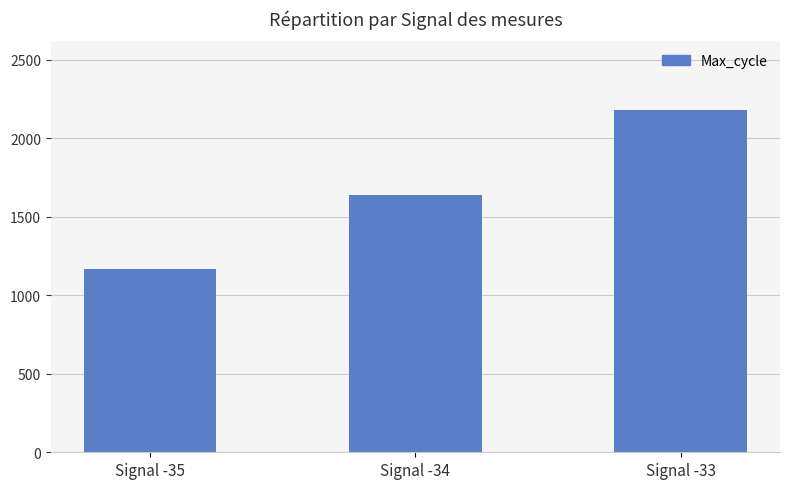

What is the difference between the second highest and minimum values?

471